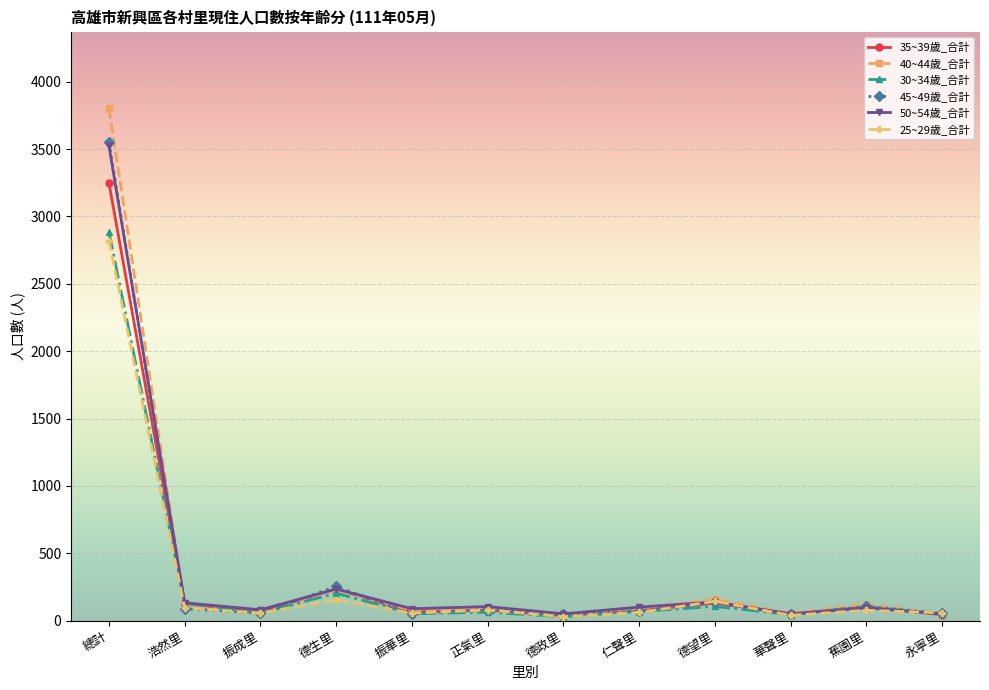

How many values in the 45~49歲_合計 series are below 85?

6